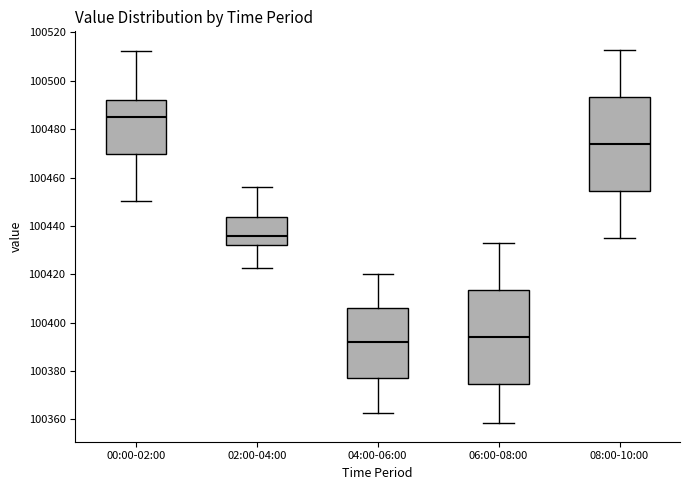

Reading left to right, transcribe this box plot: for each box, give where its median line is, the range the box spans, and where its two whiskers end, as read against the y-axis. The values are not printed on the chart, so give them approximately, as read against the axis.

00:00-02:00: median 100484, box 100470 to 100492, whiskers 100450 to 100512
02:00-04:00: median 100436, box 100432 to 100444, whiskers 100422 to 100456
04:00-06:00: median 100392, box 100378 to 100406, whiskers 100362 to 100420
06:00-08:00: median 100394, box 100374 to 100414, whiskers 100358 to 100432
08:00-10:00: median 100474, box 100454 to 100494, whiskers 100436 to 100512